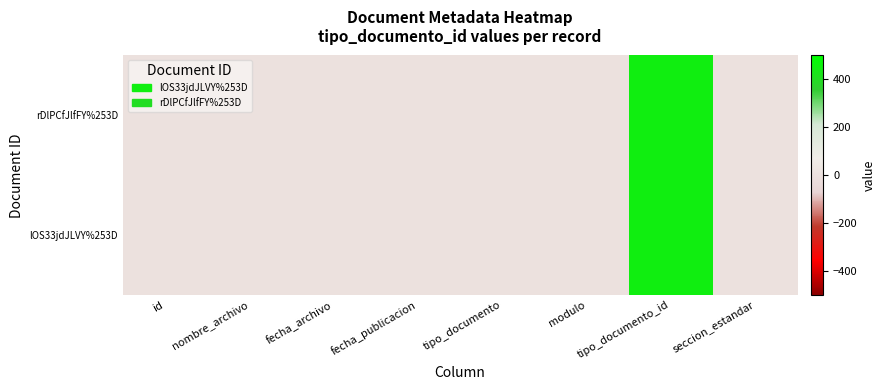

At which category is the sum across all series the highest?

tipo_documento_id